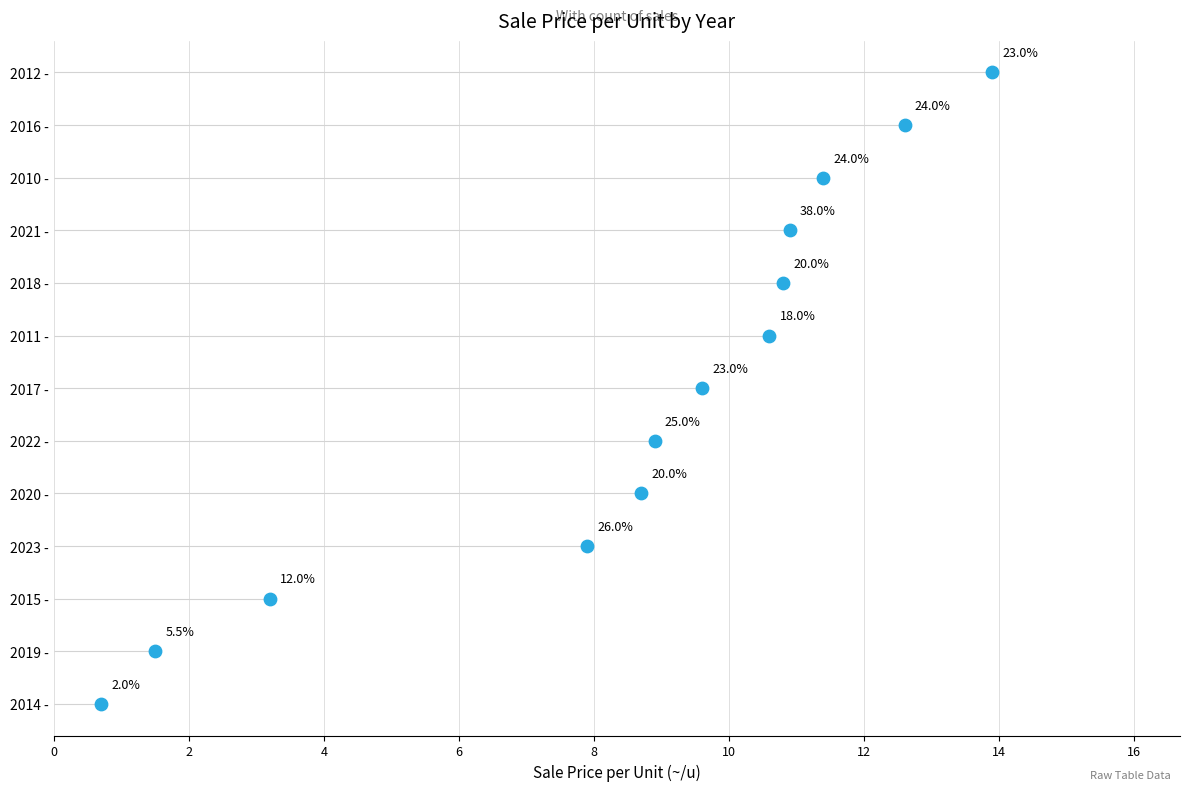

Approximately how many times larger is the value at 2020 compared to 2023?

1.1